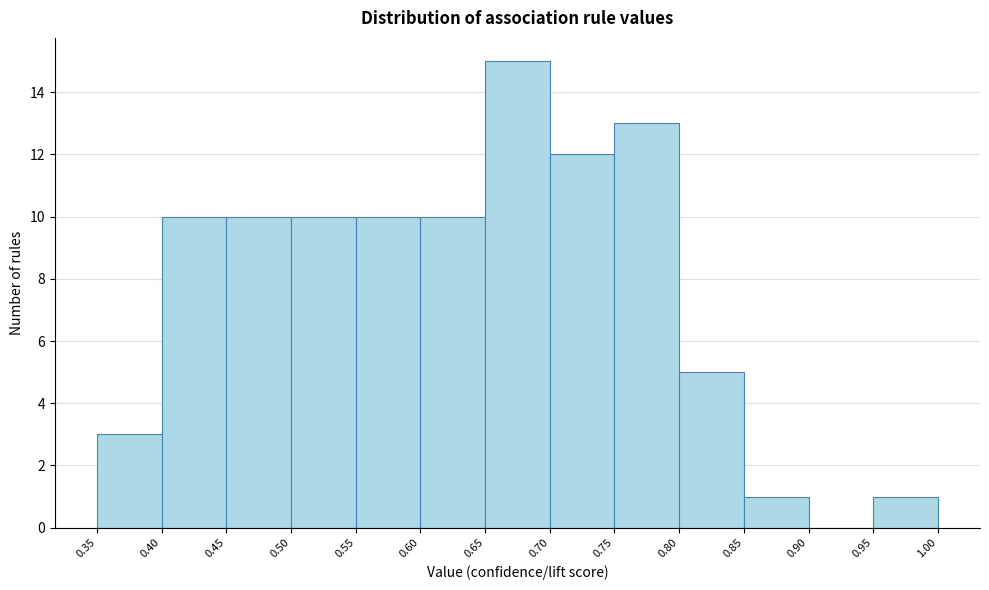

Over which range of the x-axis is the bar tallest?

0.65 to 0.70